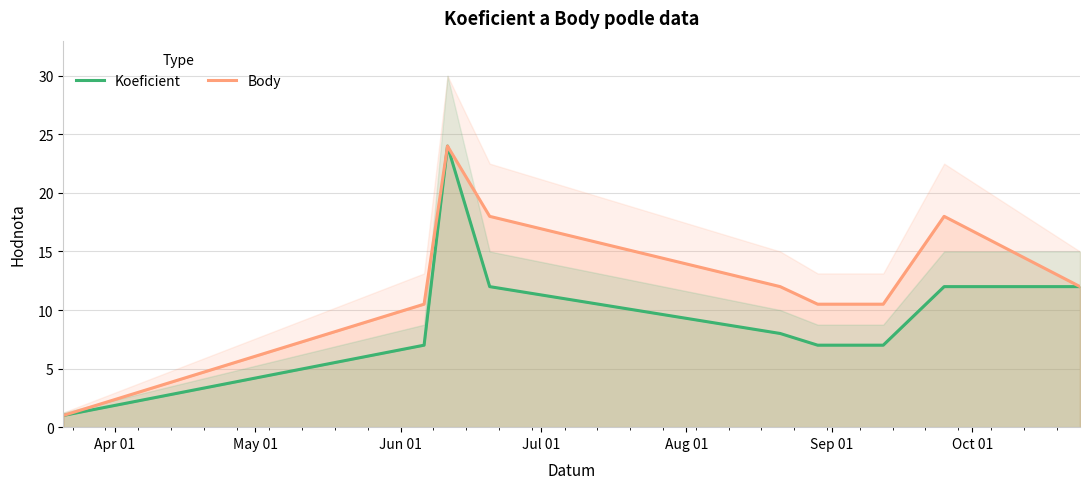

What is the average value of the Koeficient series?

10.0